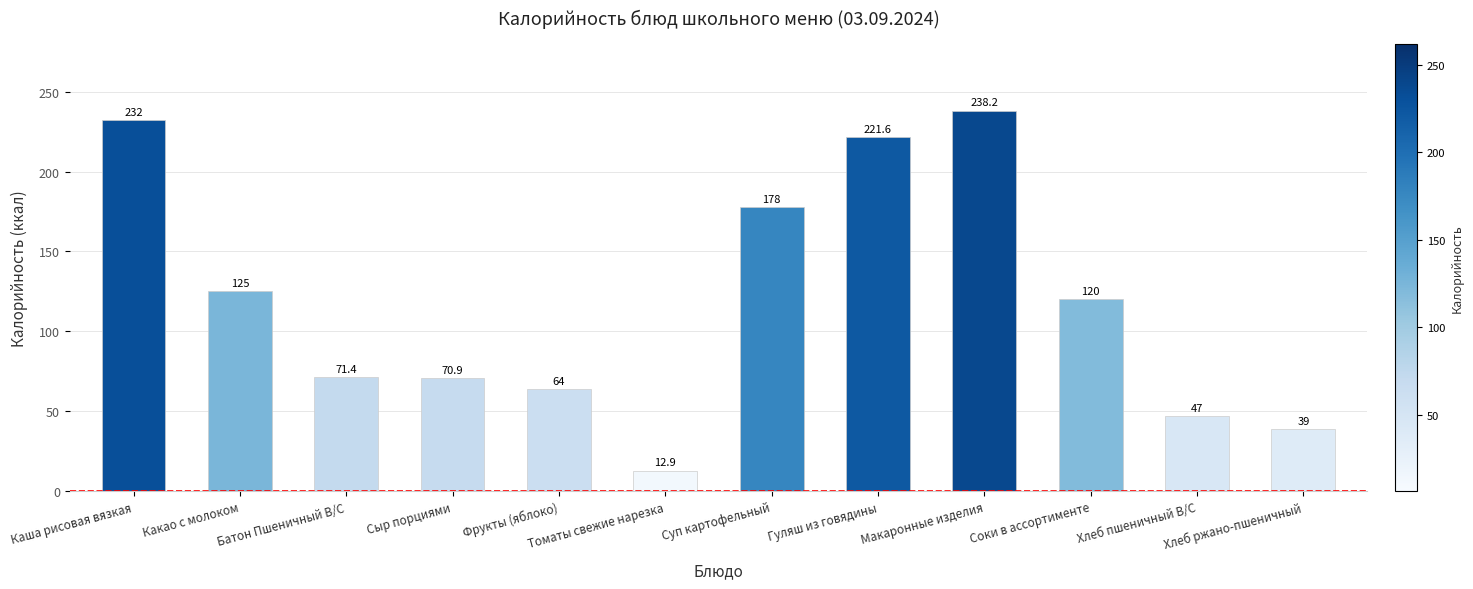

What is the smallest value displayed?

12.9